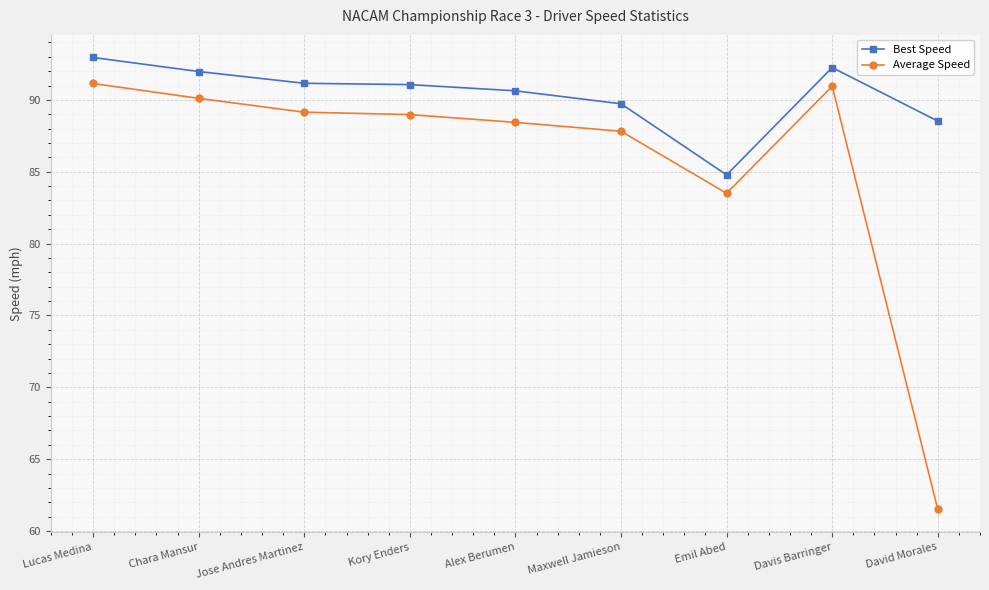

List the series in order of their overall mean, lowest first.

Average Speed, Best Speed